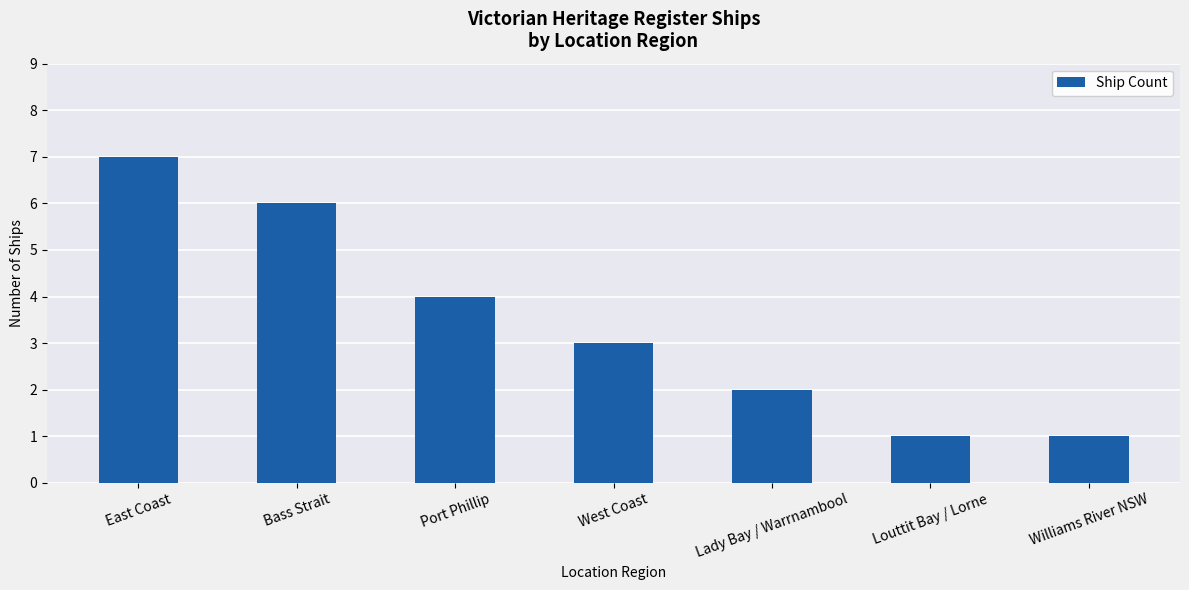

Where is the data nearest to the value 4?

Port Phillip